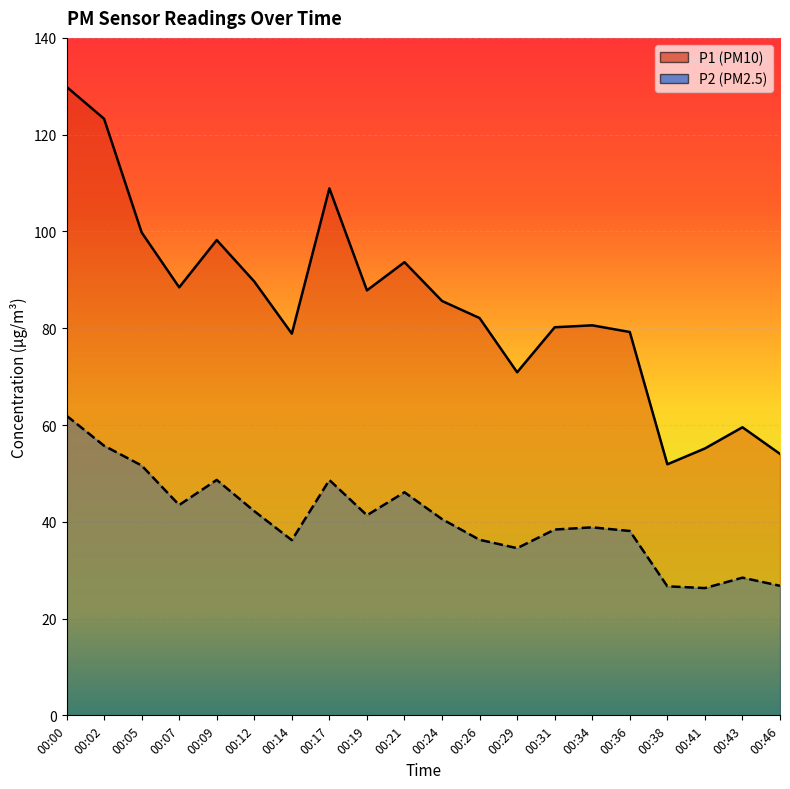

What is the total value across all series at 00:09?

146.9